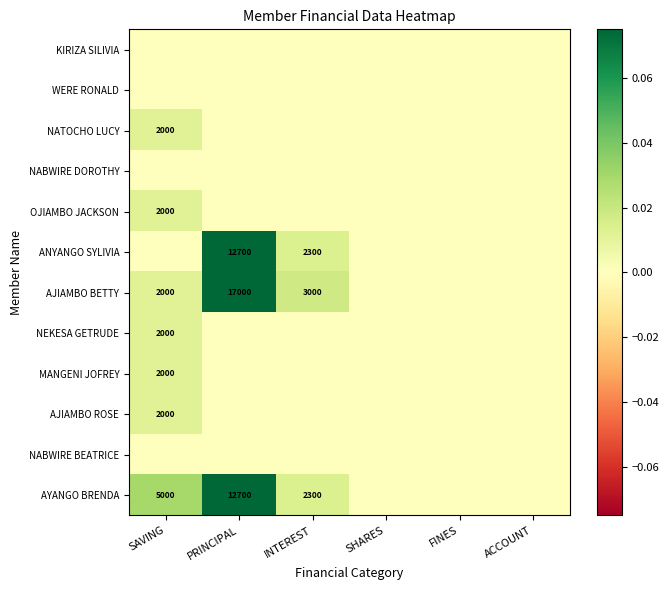

At how many categories does at least one series exceed 0?

3